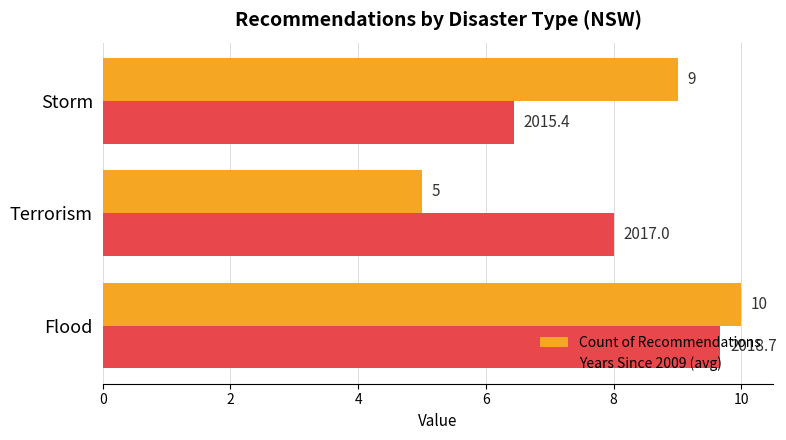

At which label is Count of Recommendations closest to 7?

Terrorism